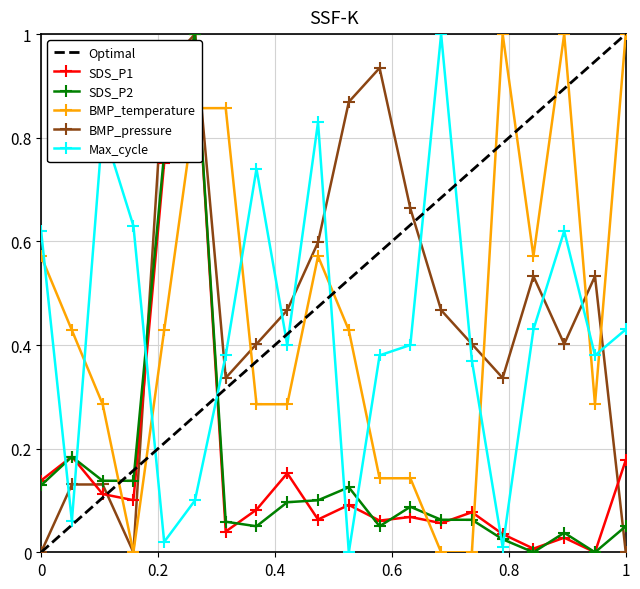

The value of Max_cycle_norm at 01:42 is 0.4. True or false?

True